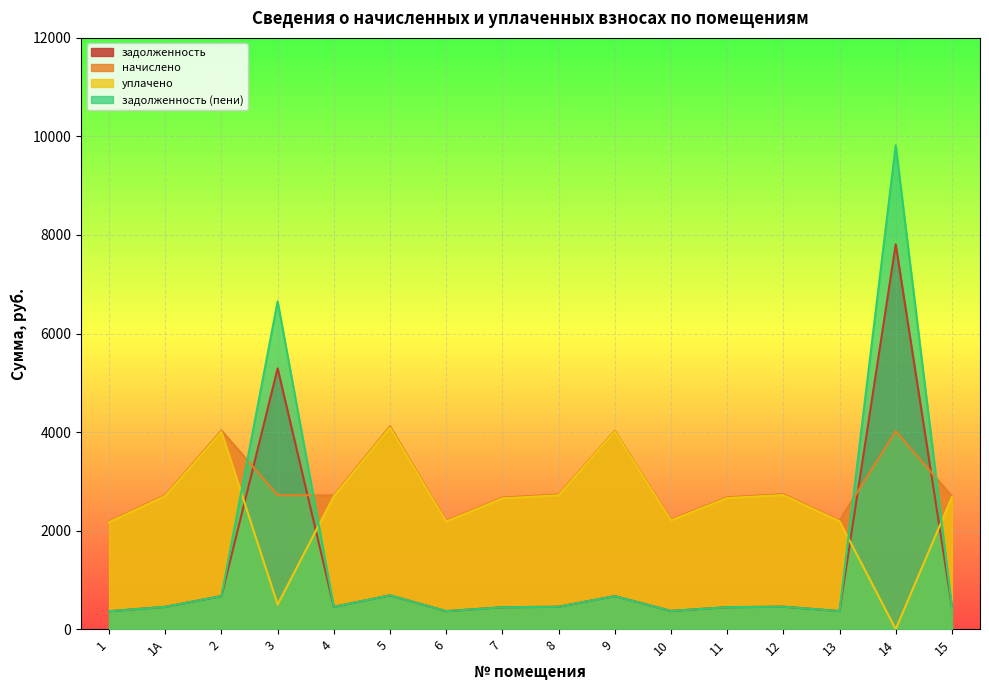

Between 5 and 9, which series saw the biggest shift?

начислено